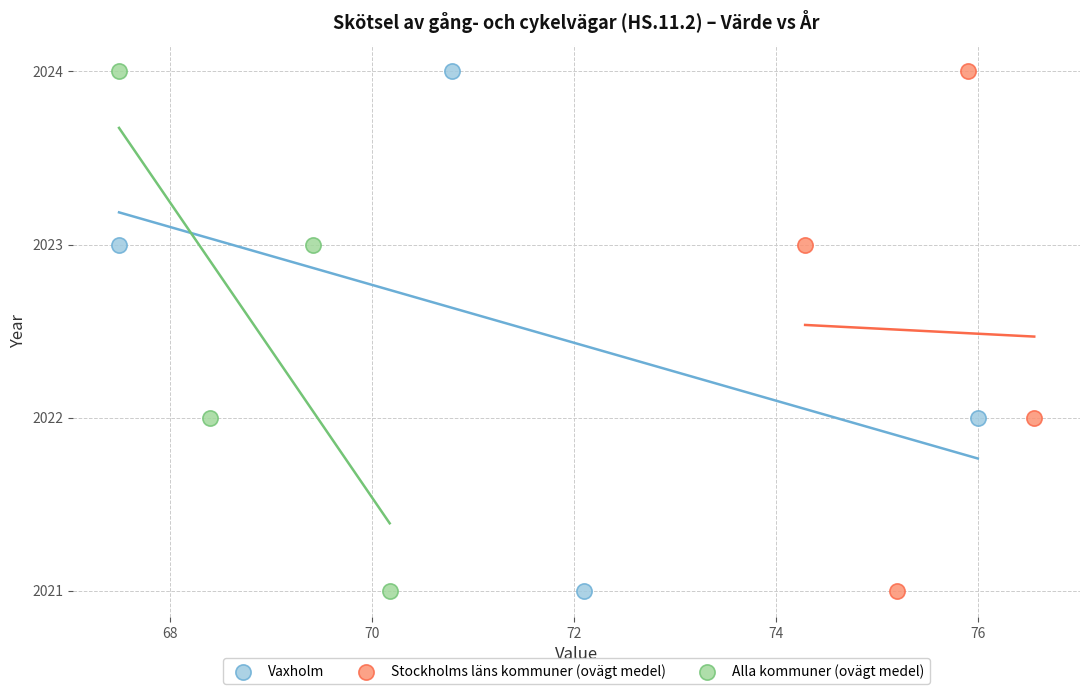

What are all the series names shown in the legend?

Vaxholm, Stockholms läns kommuner (ovägt medel), Alla kommuner (ovägt medel)